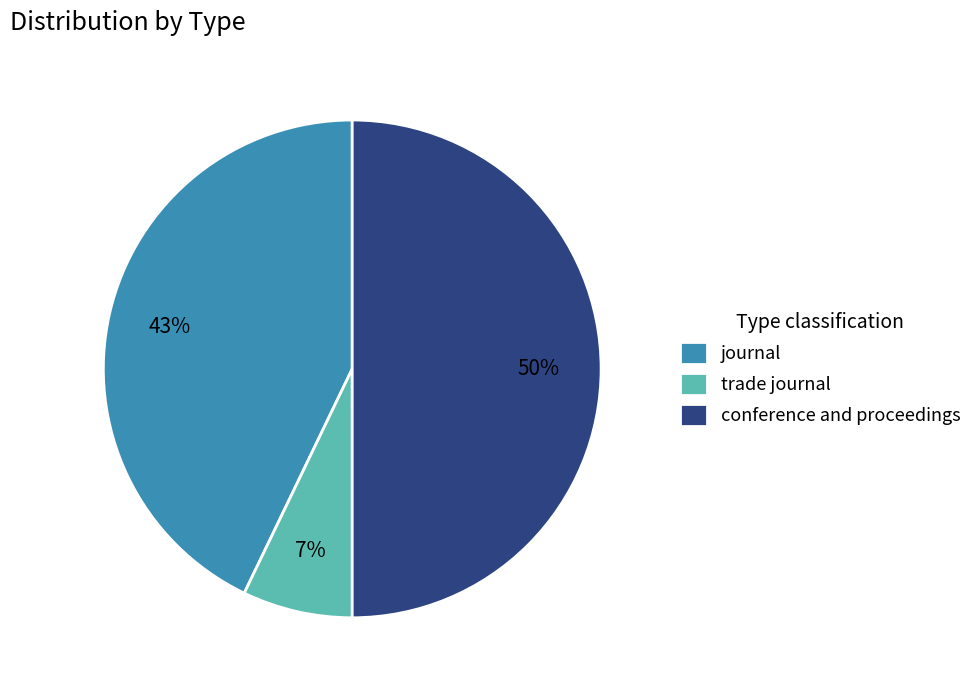

Do journal and conference and proceedings together represent more than half of the pie?

Yes